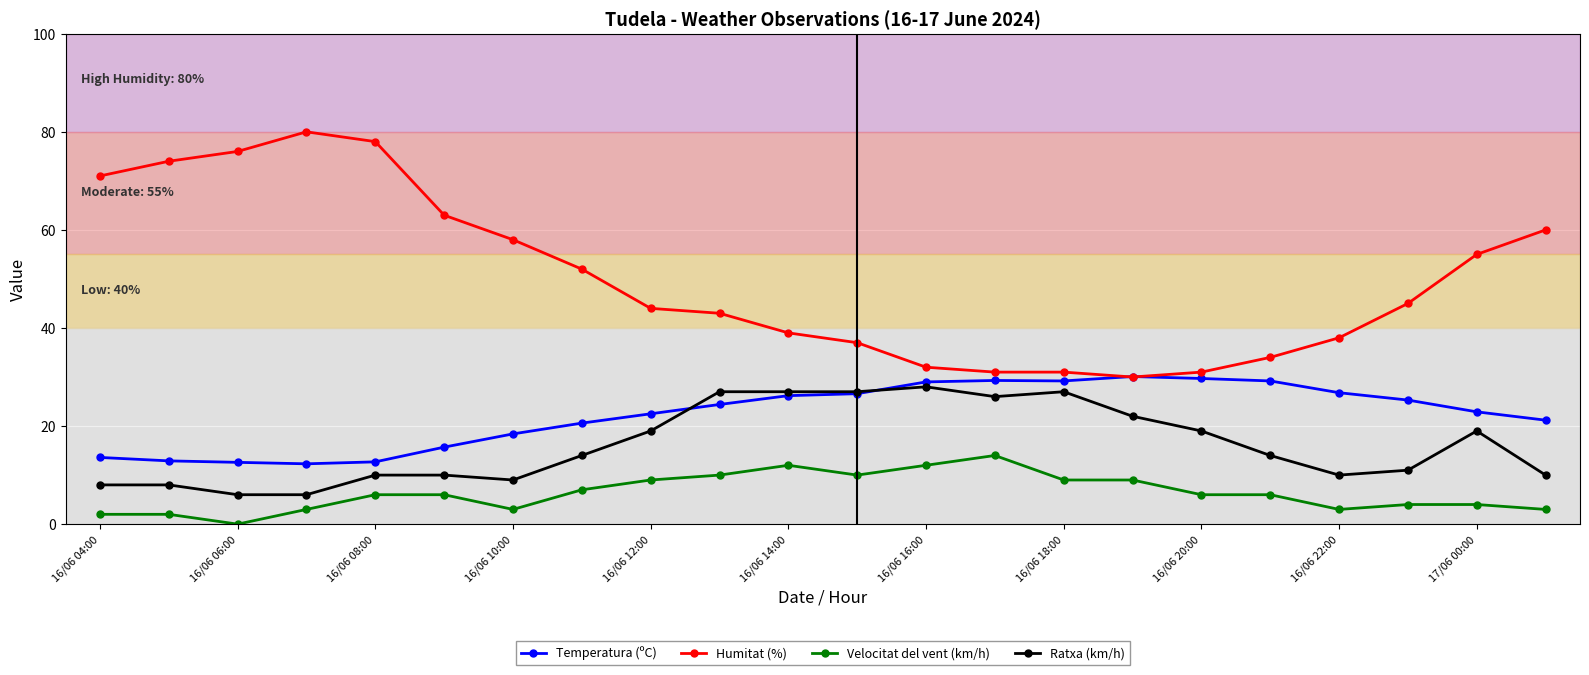

What is the value of the Velocitat del vent (km/h) point at the 9th from the left?

9.0